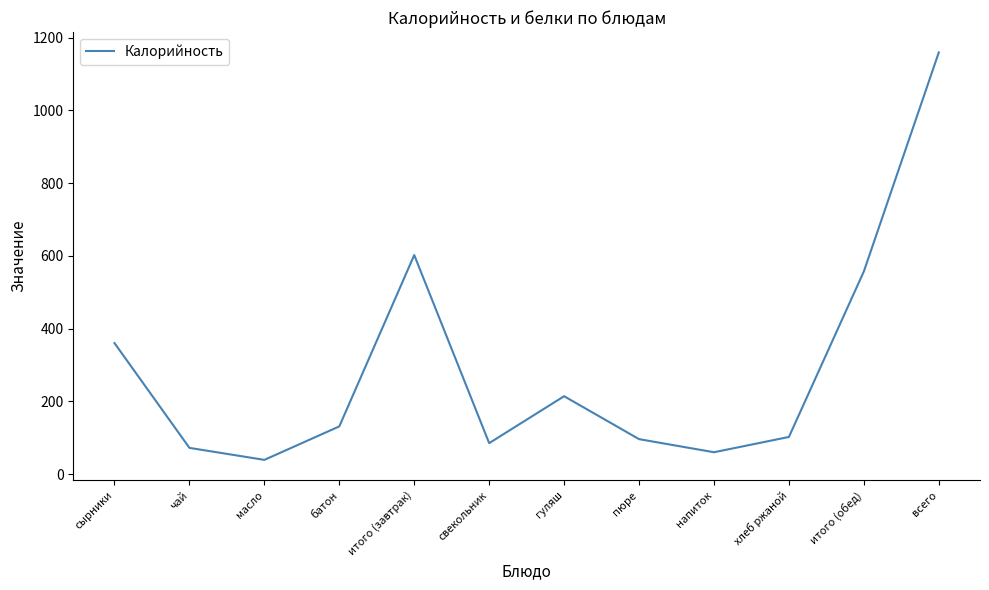

Which label corresponds to the largest value in the chart?

всего